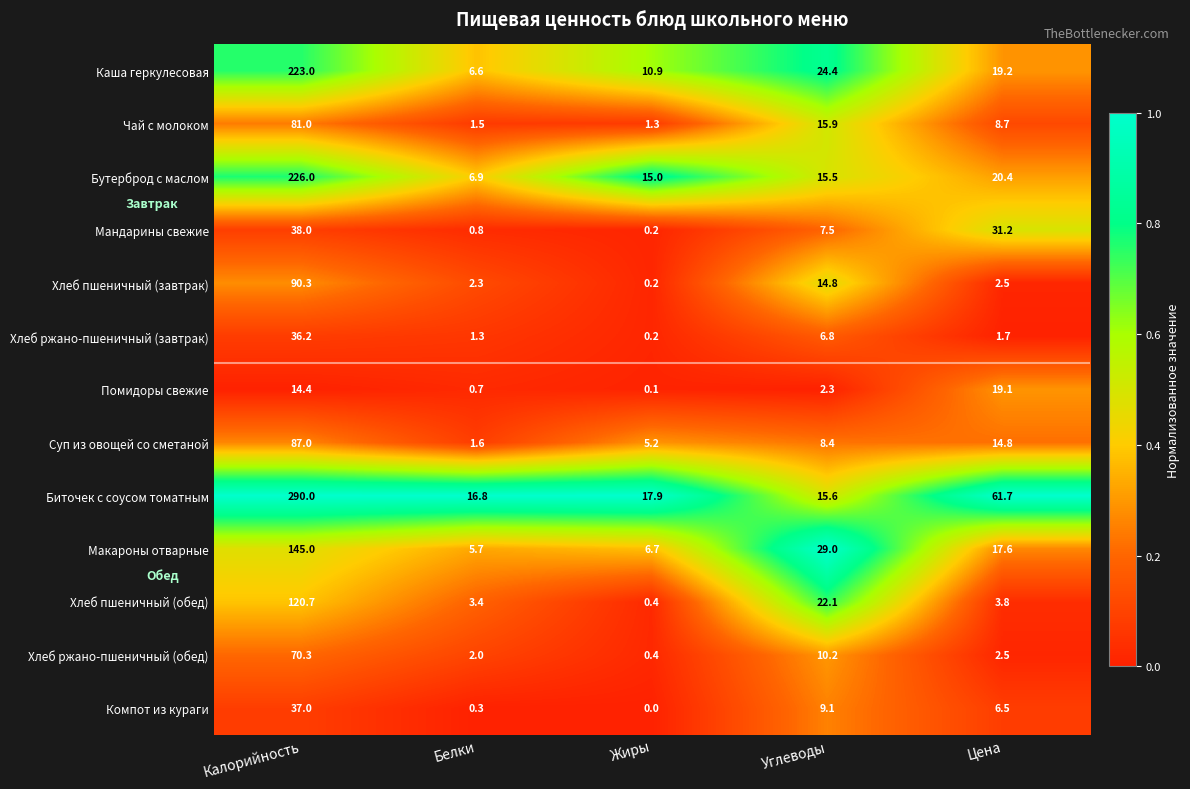

At which label does Хлеб ржано-пшеничный (завтрак) first exceed 1?

Калорийность